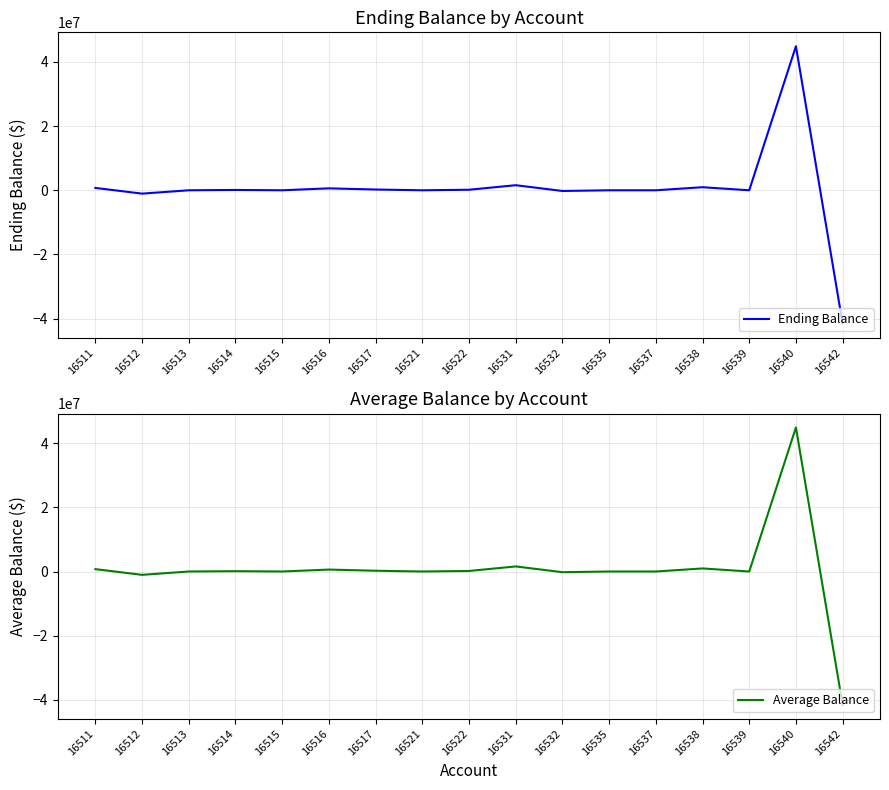

How many interior local valleys does the Average Balance series have?

5